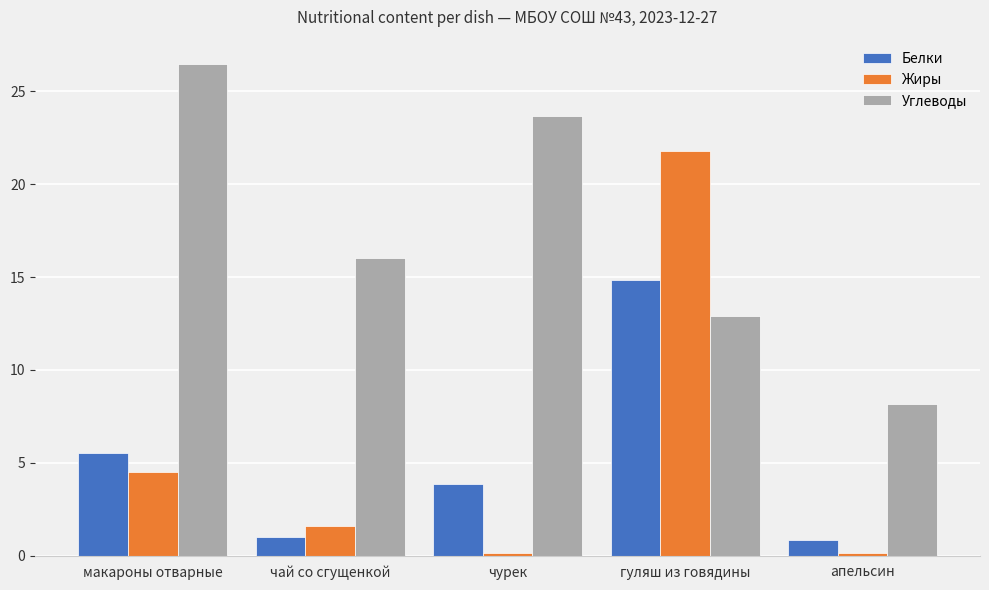

Which category has the highest value across all series?

макароны отварные